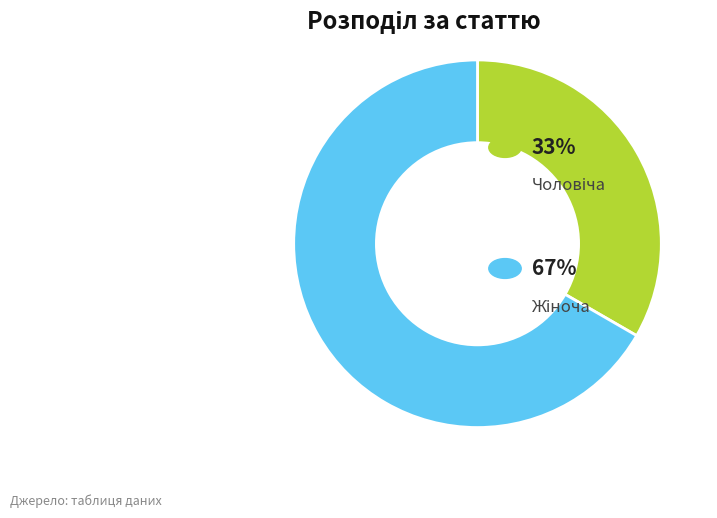

Is there any slice that represents more than half of the pie?

Yes